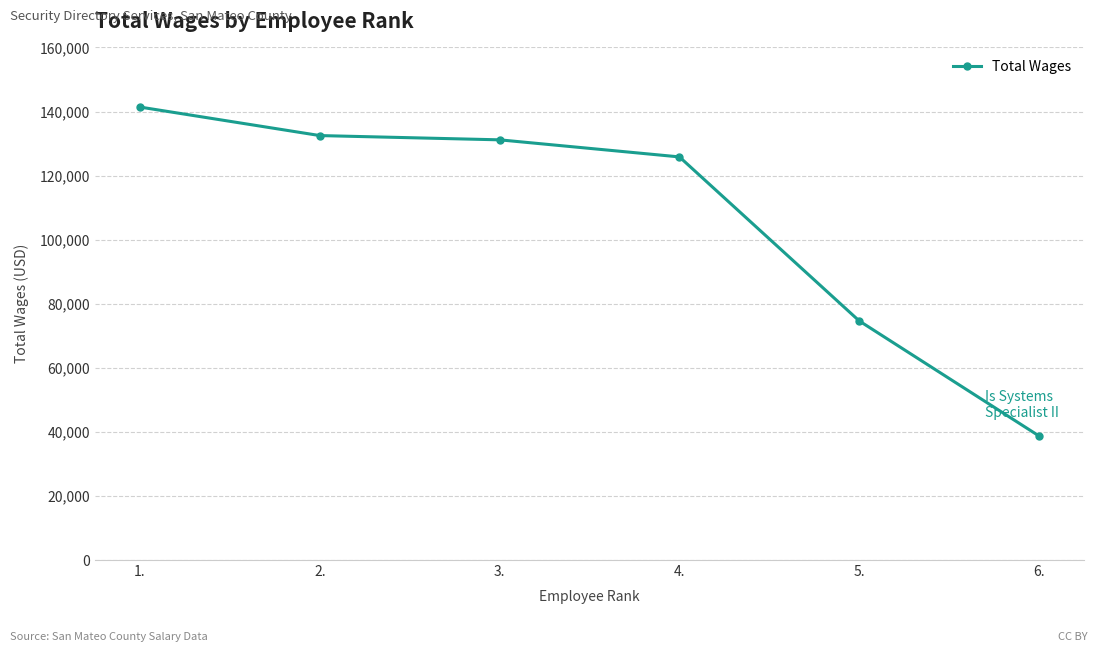

Which label corresponds to the largest value in the chart?

1.